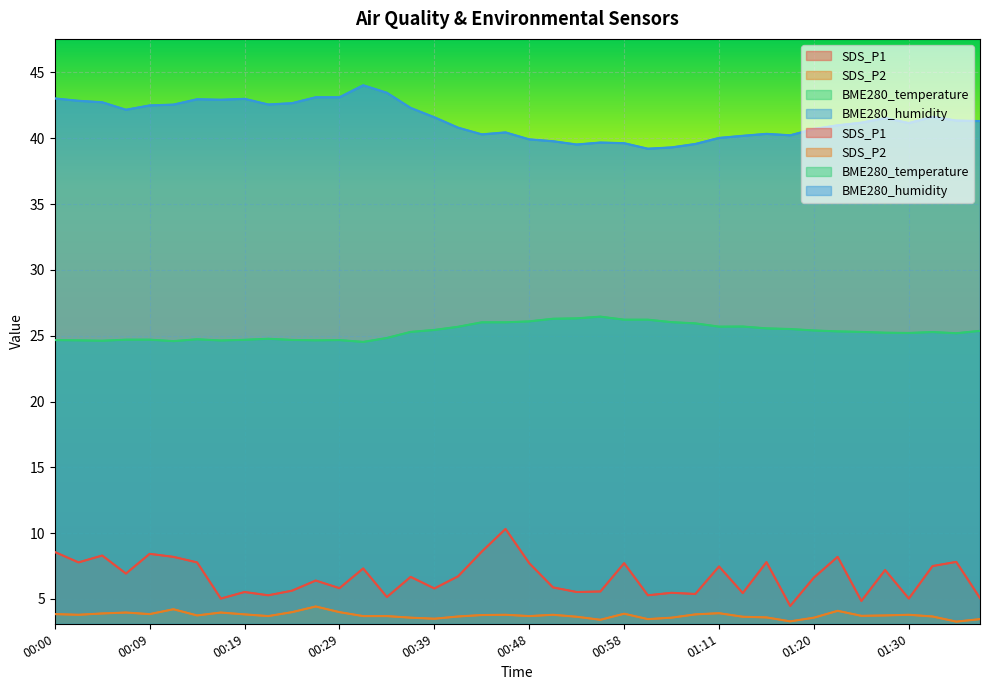

What is the average value of the SDS_P1 series?

6.7